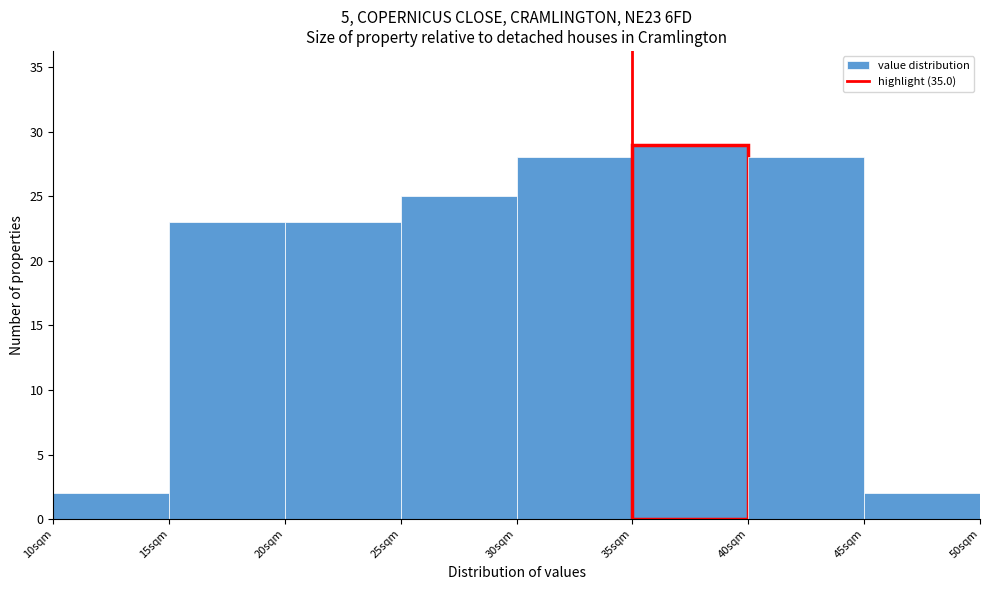

Reading left to right, transcribe this chart: for each bar, give the range it covers on the x-axis and its height. The values are not printed on the chart, so give them approximately, as read against the axis.

10 to 15: 2
15 to 20: 23
20 to 25: 23
25 to 30: 25
30 to 35: 28
35 to 40: 29
40 to 45: 28
45 to 50: 2